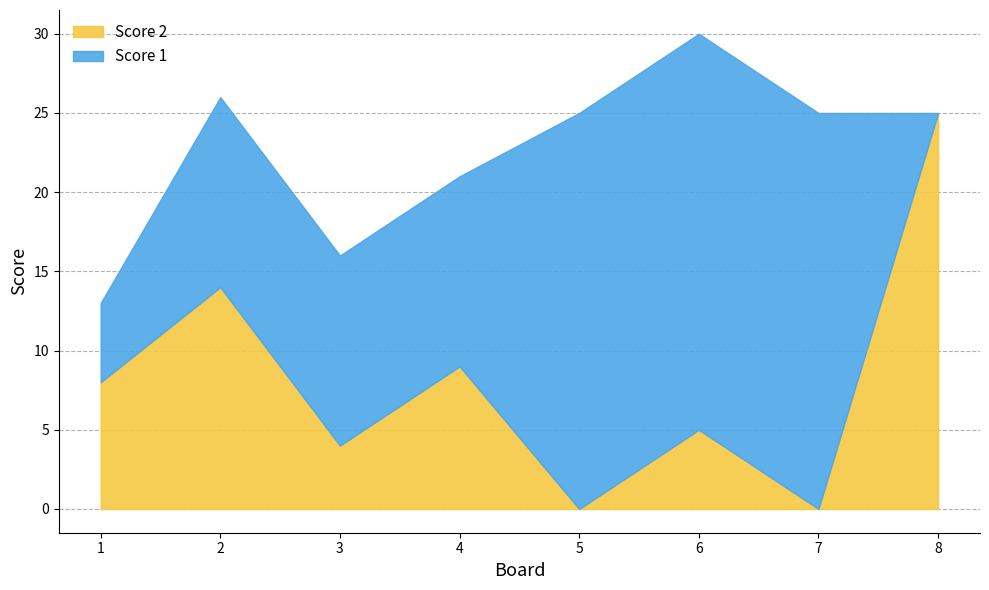

How many lines are shown in the chart?

2